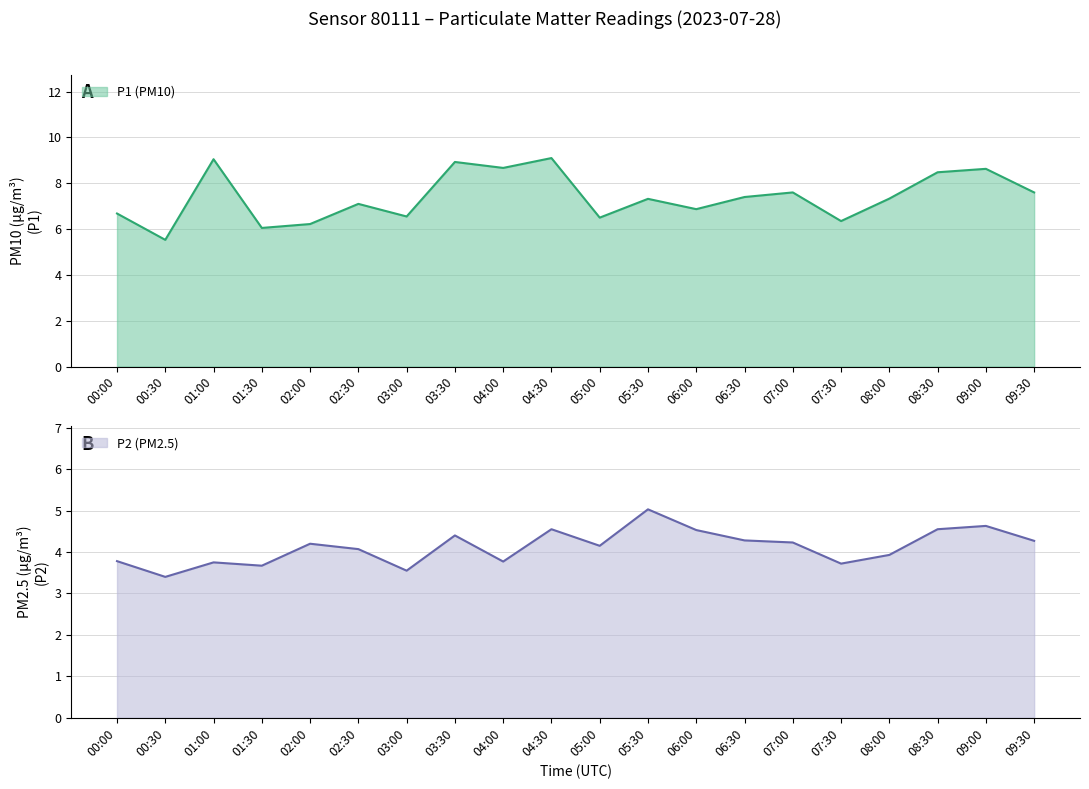

True or false: P1 (PM10) has a value of 6.3 at 07:30.

True